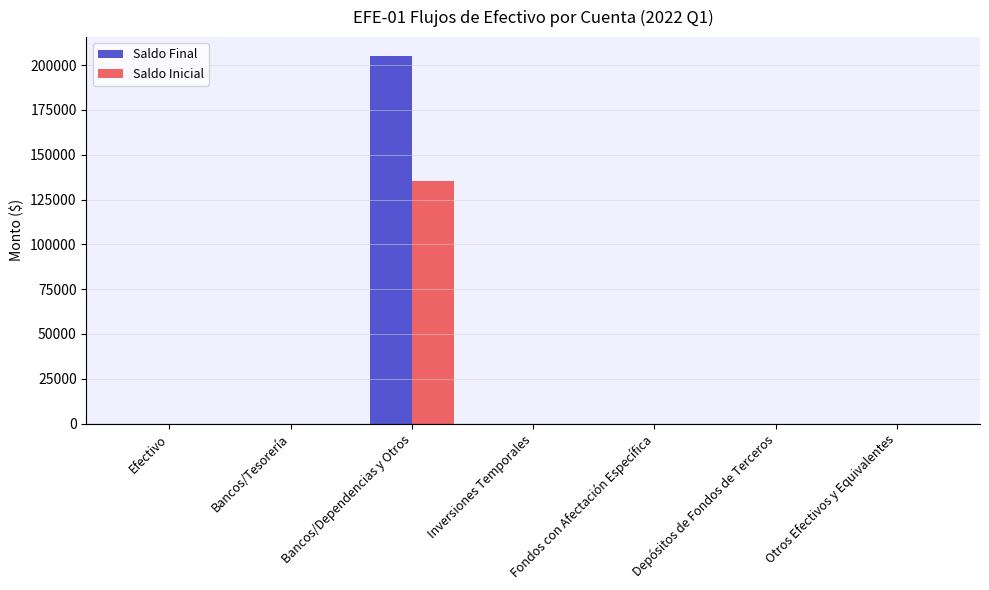

Reading right to left, what are all the values shown in this chart?

Saldo Final: Otros Efectivos y Equivalentes=0.0	Depósitos de Fondos de Terceros=0.0	Fondos con Afectación Específica=0.0	Inversiones Temporales=0.0	Bancos/Dependencias y Otros=205316.5	Bancos/Tesorería=0.0	Efectivo=0.0
Saldo Inicial: Otros Efectivos y Equivalentes=0.0	Depósitos de Fondos de Terceros=0.0	Fondos con Afectación Específica=0.0	Inversiones Temporales=0.0	Bancos/Dependencias y Otros=135116.2	Bancos/Tesorería=0.0	Efectivo=0.0